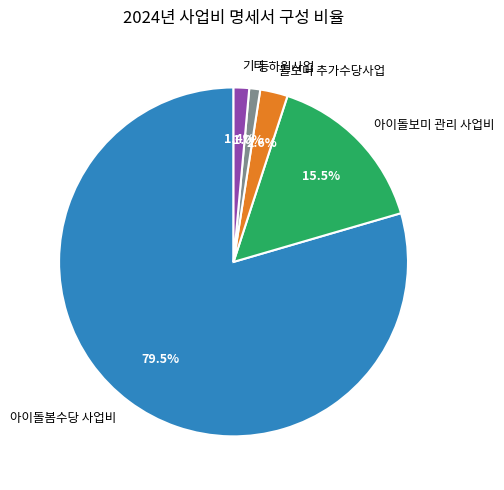

To the nearest percent, what is the difference between the largest and smallest slice percentages?

78%